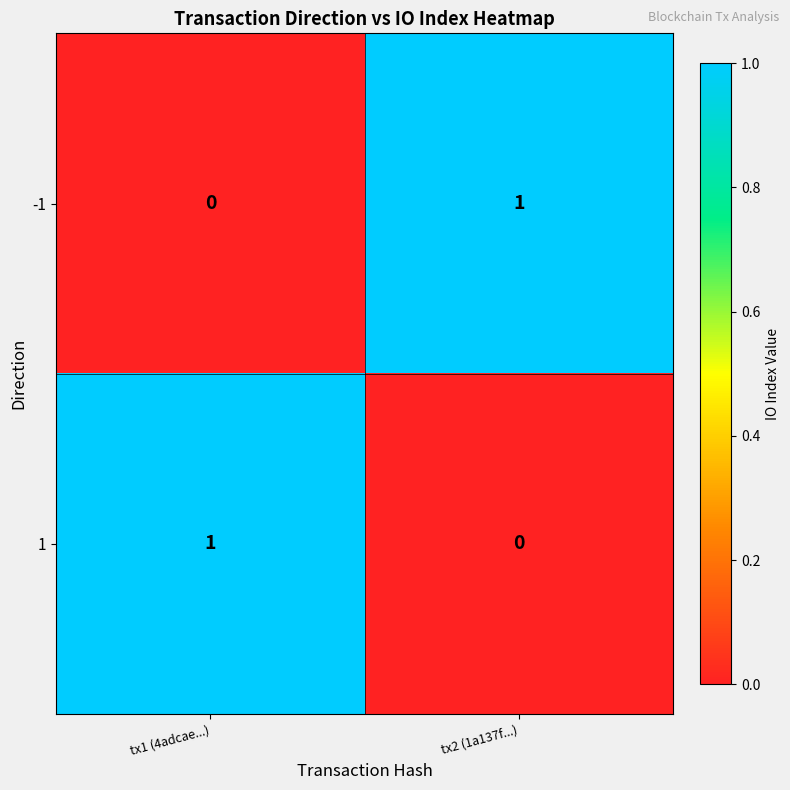

At which label is -1 closest to 0?

tx1 (4adcae...)